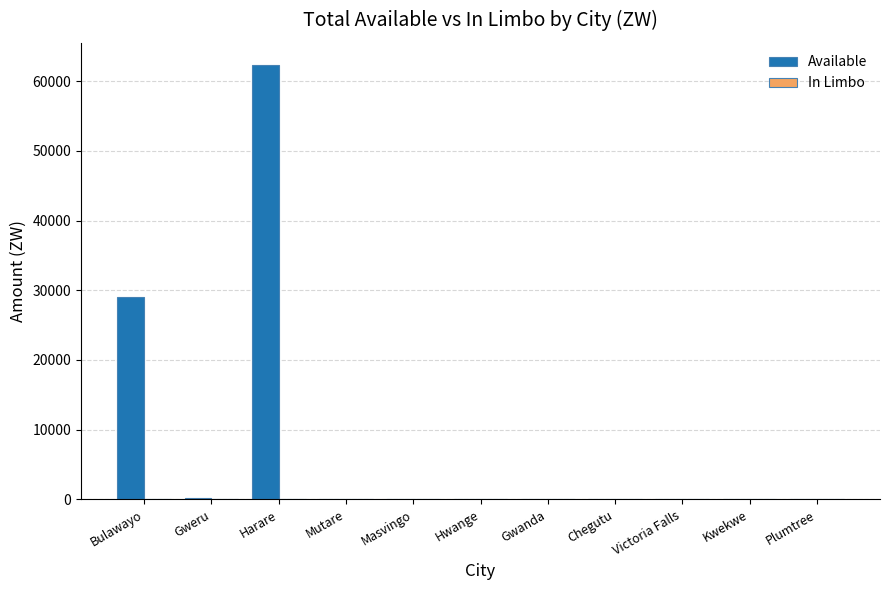

What is the sum of the values at Harare and Victoria Falls?

62374.7